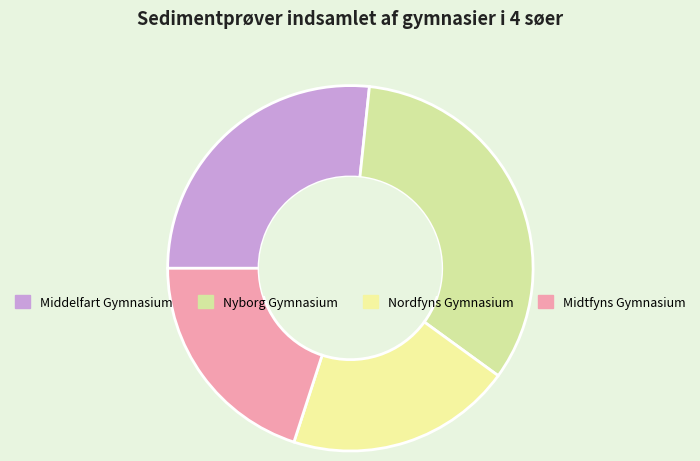

The Middelfart Gymnasium slice represents 27% of the pie. True or false?

True